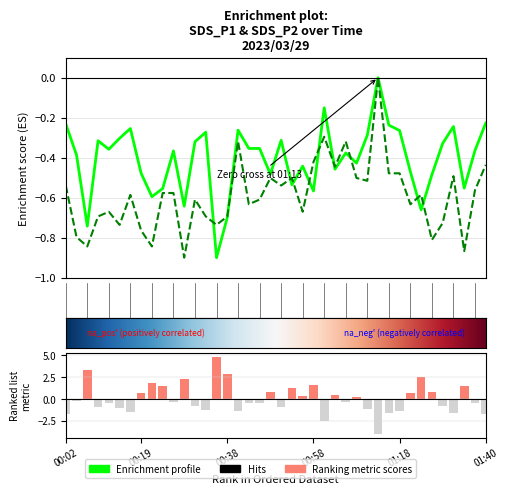

What is the sum of the SDS_P1 values at 00:48 and 00:09?

-0.8